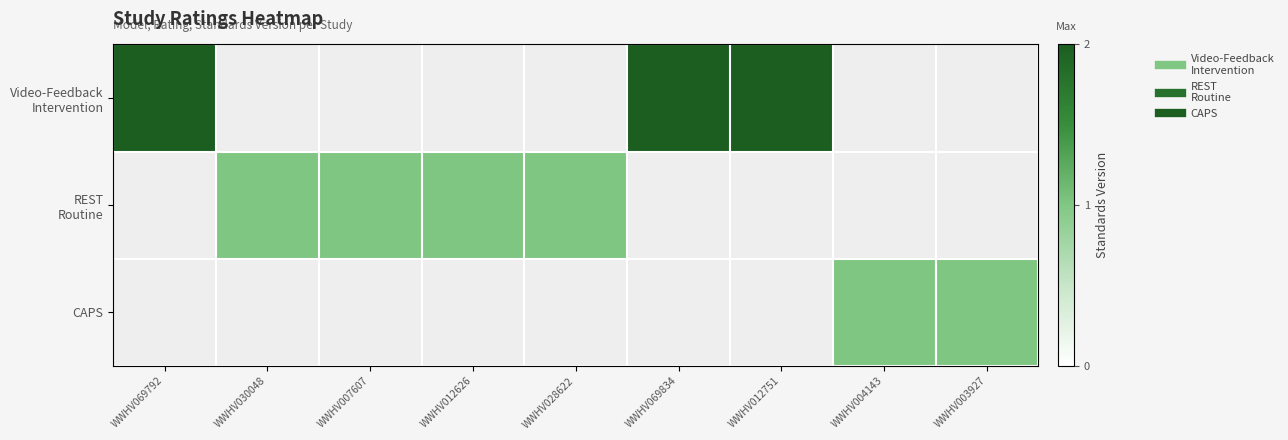

Is the value of Video-Feedback Intervention at WWHV069792 greater than the value of CAPS at WWHV069834?

No